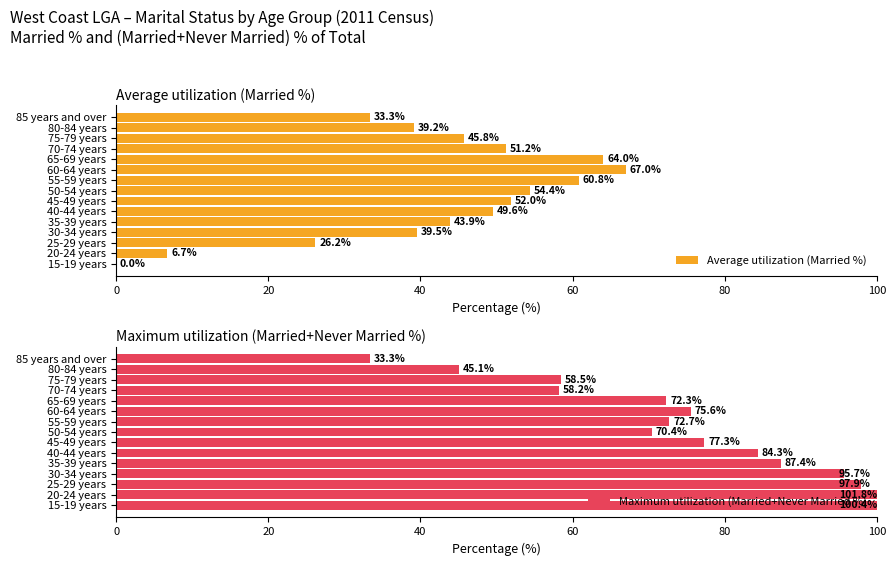

How many values in the Average utilization (Married %) series exceed 45?

8